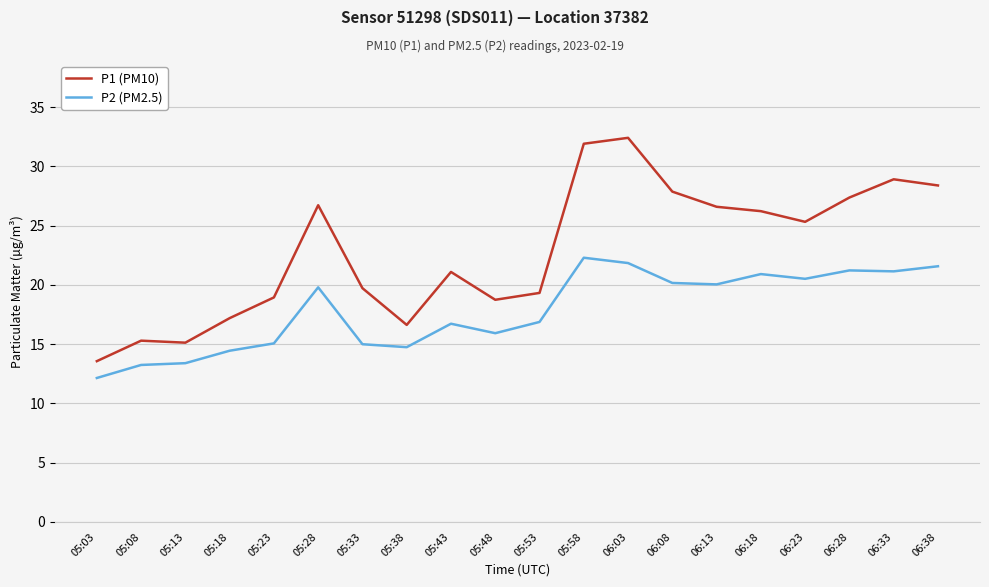

Is it true that P2 (PM2.5) equals 16.7 at 05:43?

True